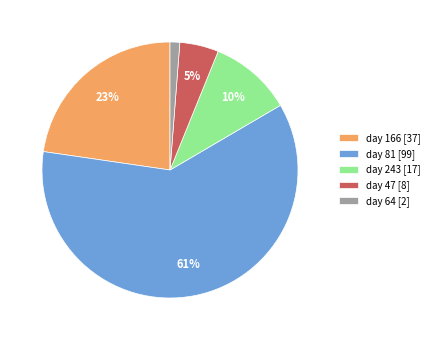

Between day 166 [37] and day 81 [99], which is larger?

day 81 [99]